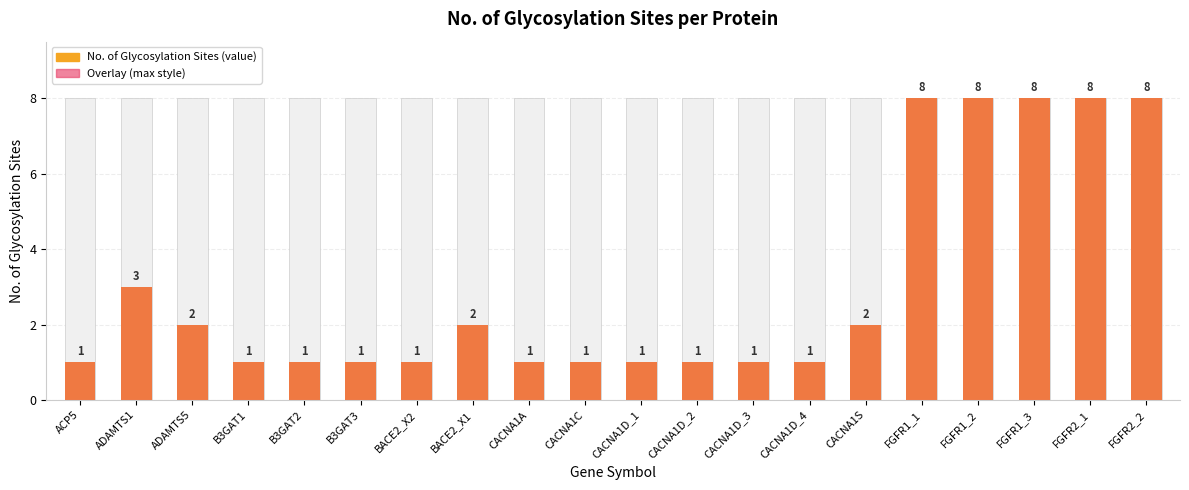

Are the bars grouped side by side (vs. stacked)?

No